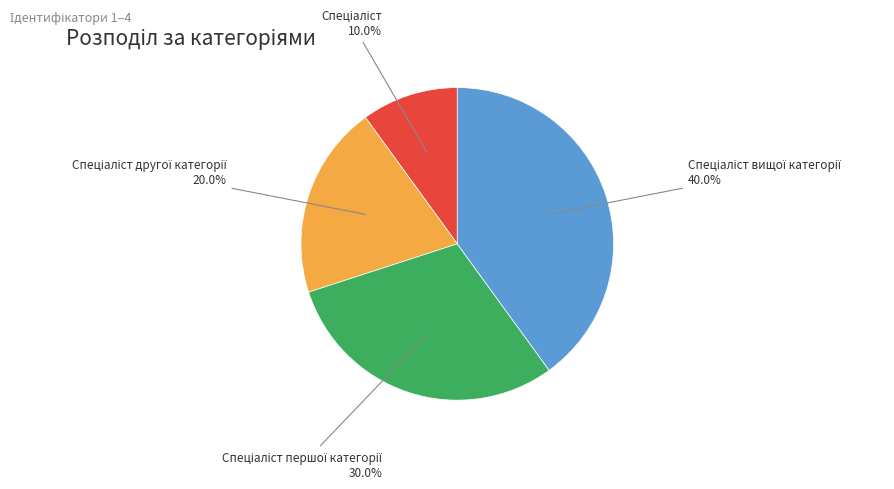

Does any single category account for the majority?

No